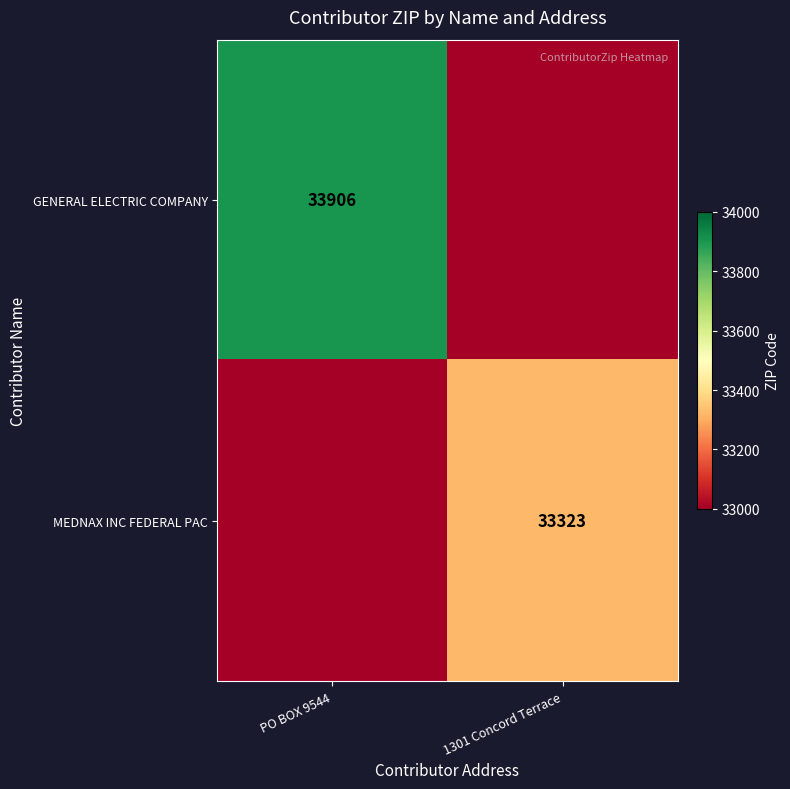

The MEDNAX INC FEDERAL PAC series shows 33323 at 1301 Concord Terrace. True or false?

True